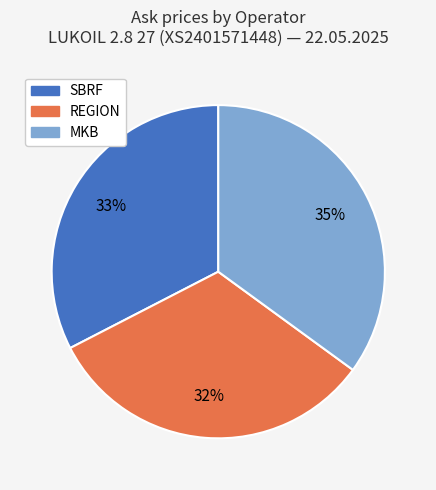

How many segments does this pie chart have?

3